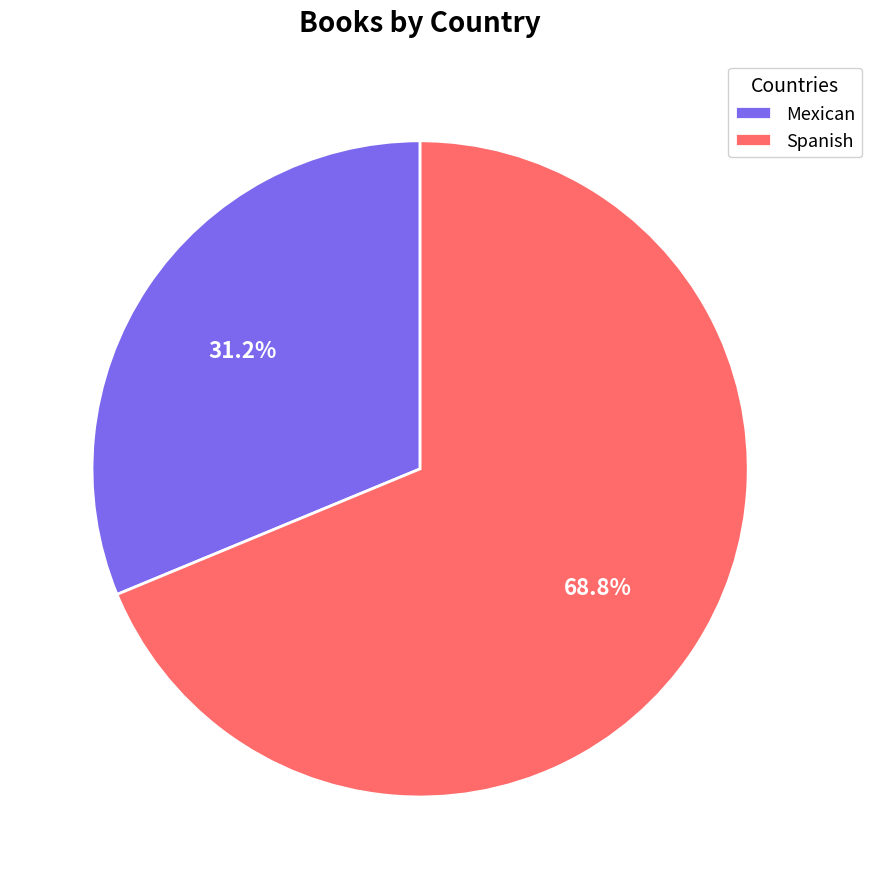

Rank the categories by value from lowest to highest.

Mexican, Spanish